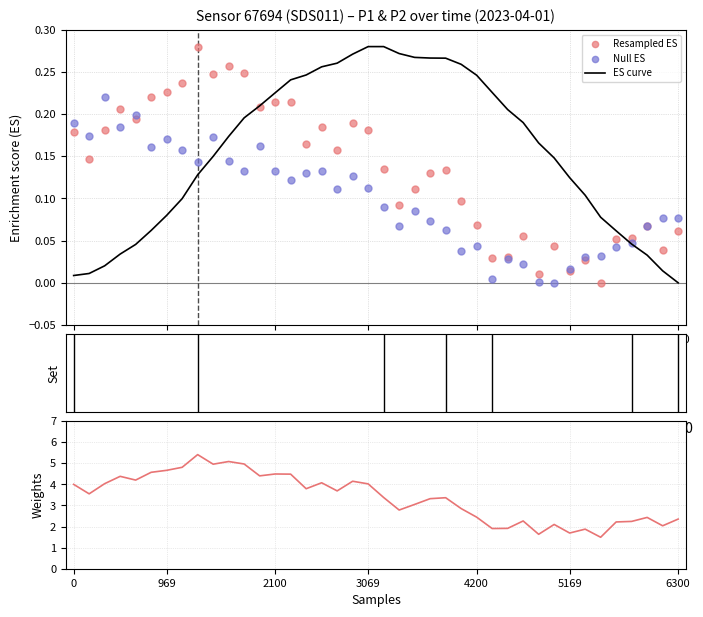

Which series contains the lowest Y value?

ES curve